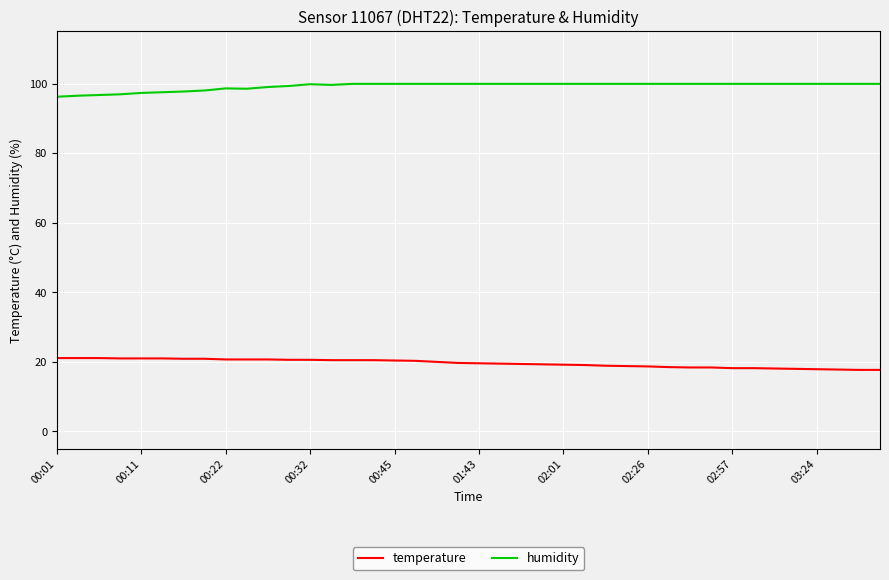

What is the maximum value shown in the chart?

99.9